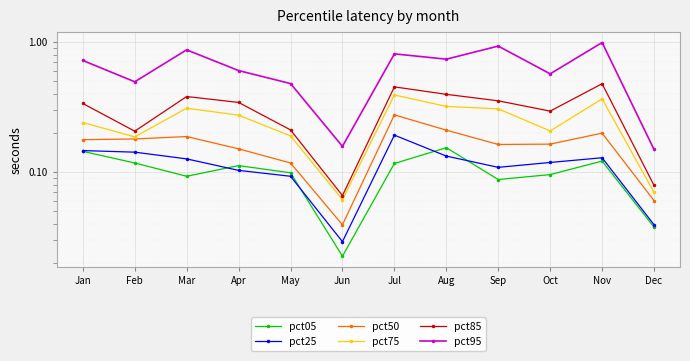

What is the total value across all series at Jun?

0.4